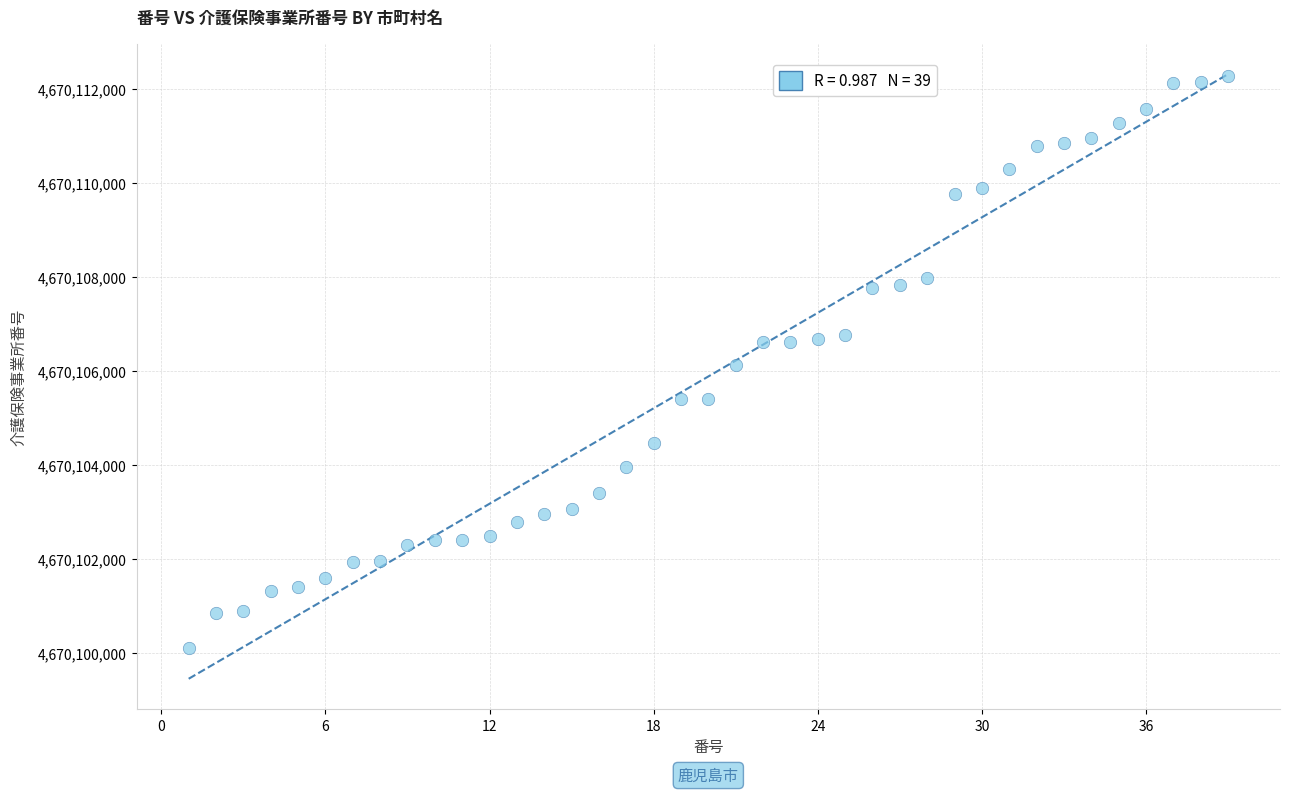

What is the range of Y values (max minus min)?

12169